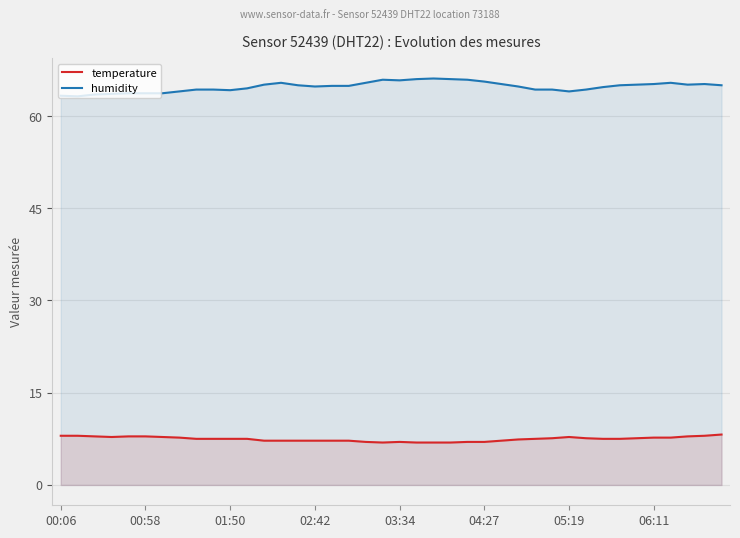

True or false: temperature and humidity cross at least once.

False